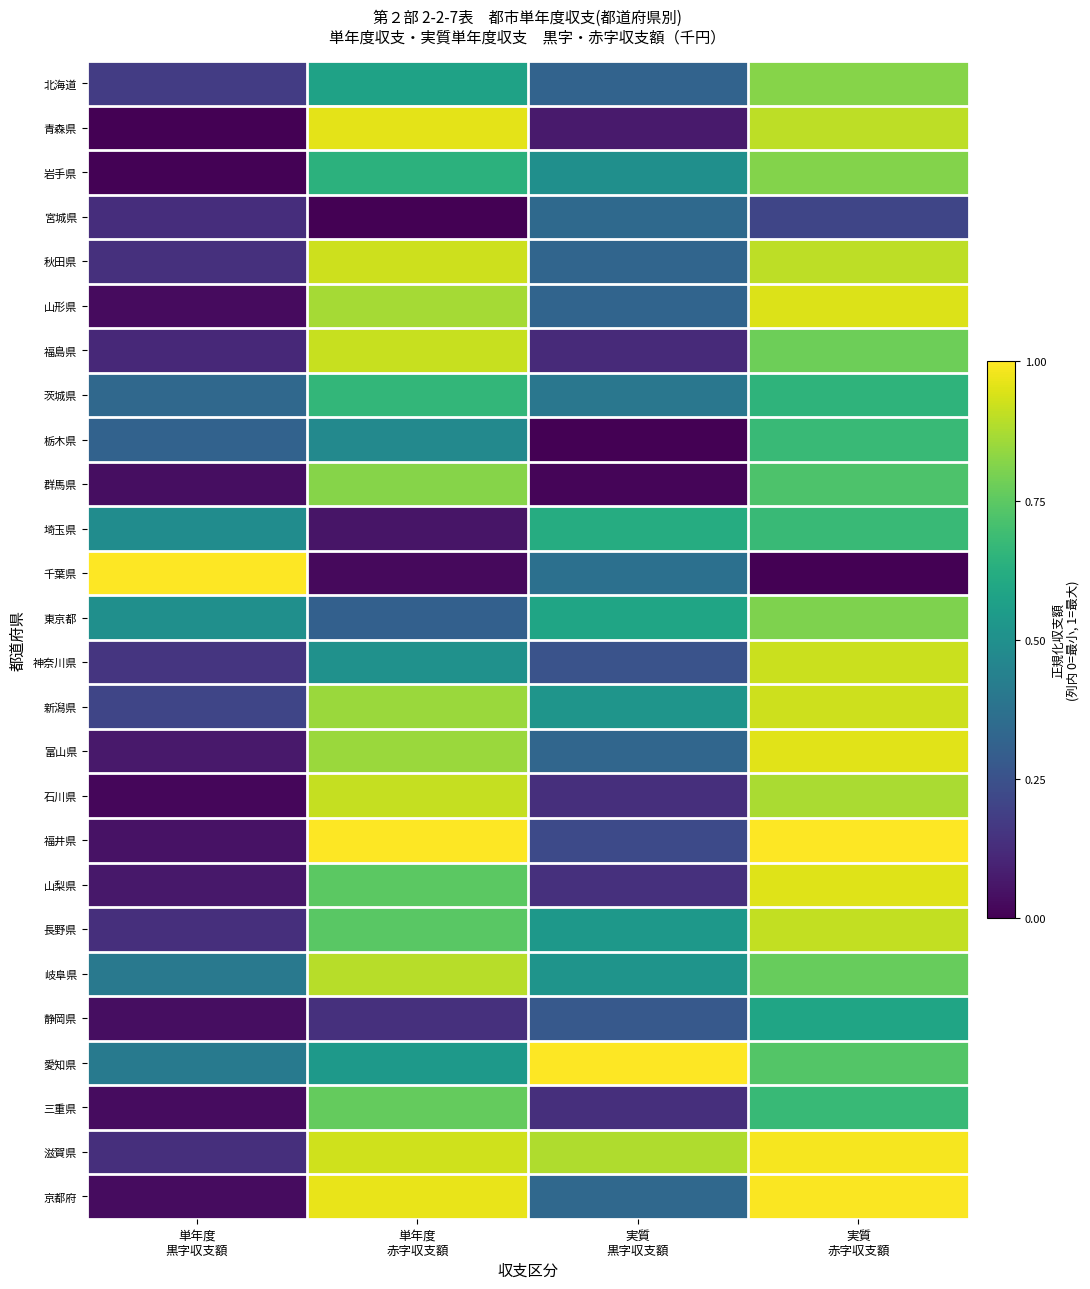

Reading right to left, extract all data points from this chart.

北海道: 実質
赤字収支額=0.8	実質
黒字収支額=0.3	単年度
赤字収支額=0.6	単年度
黒字収支額=0.2
青森県: 実質
赤字収支額=0.9	実質
黒字収支額=0.1	単年度
赤字収支額=1.0	単年度
黒字収支額=0.0
岩手県: 実質
赤字収支額=0.8	実質
黒字収支額=0.5	単年度
赤字収支額=0.6	単年度
黒字収支額=0.0
宮城県: 実質
赤字収支額=0.2	実質
黒字収支額=0.3	単年度
赤字収支額=0.0	単年度
黒字収支額=0.1
秋田県: 実質
赤字収支額=0.9	実質
黒字収支額=0.3	単年度
赤字収支額=0.9	単年度
黒字収支額=0.1
山形県: 実質
赤字収支額=0.9	実質
黒字収支額=0.3	単年度
赤字収支額=0.9	単年度
黒字収支額=0.0
福島県: 実質
赤字収支額=0.8	実質
黒字収支額=0.1	単年度
赤字収支額=0.9	単年度
黒字収支額=0.1
茨城県: 実質
赤字収支額=0.7	実質
黒字収支額=0.4	単年度
赤字収支額=0.7	単年度
黒字収支額=0.3
栃木県: 実質
赤字収支額=0.7	実質
黒字収支額=0.0	単年度
赤字収支額=0.5	単年度
黒字収支額=0.3
群馬県: 実質
赤字収支額=0.7	実質
黒字収支額=0.0	単年度
赤字収支額=0.8	単年度
黒字収支額=0.0
埼玉県: 実質
赤字収支額=0.7	実質
黒字収支額=0.6	単年度
赤字収支額=0.1	単年度
黒字収支額=0.5
千葉県: 実質
赤字収支額=0.0	実質
黒字収支額=0.4	単年度
赤字収支額=0.0	単年度
黒字収支額=1.0
東京都: 実質
赤字収支額=0.8	実質
黒字収支額=0.6	単年度
赤字収支額=0.3	単年度
黒字収支額=0.5
神奈川県: 実質
赤字収支額=0.9	実質
黒字収支額=0.3	単年度
赤字収支額=0.5	単年度
黒字収支額=0.2
新潟県: 実質
赤字収支額=0.9	実質
黒字収支額=0.5	単年度
赤字収支額=0.9	単年度
黒字収支額=0.2
富山県: 実質
赤字収支額=1.0	実質
黒字収支額=0.3	単年度
赤字収支額=0.8	単年度
黒字収支額=0.1
石川県: 実質
赤字収支額=0.9	実質
黒字収支額=0.1	単年度
赤字収支額=0.9	単年度
黒字収支額=0.0
福井県: 実質
赤字収支額=1.0	実質
黒字収支額=0.2	単年度
赤字収支額=1.0	単年度
黒字収支額=0.0
山梨県: 実質
赤字収支額=1.0	実質
黒字収支額=0.1	単年度
赤字収支額=0.7	単年度
黒字収支額=0.1
長野県: 実質
赤字収支額=0.9	実質
黒字収支額=0.5	単年度
赤字収支額=0.7	単年度
黒字収支額=0.1
岐阜県: 実質
赤字収支額=0.8	実質
黒字収支額=0.5	単年度
赤字収支額=0.9	単年度
黒字収支額=0.4
静岡県: 実質
赤字収支額=0.6	実質
黒字収支額=0.3	単年度
赤字収支額=0.1	単年度
黒字収支額=0.0
愛知県: 実質
赤字収支額=0.7	実質
黒字収支額=1.0	単年度
赤字収支額=0.5	単年度
黒字収支額=0.4
三重県: 実質
赤字収支額=0.7	実質
黒字収支額=0.1	単年度
赤字収支額=0.8	単年度
黒字収支額=0.0
滋賀県: 実質
赤字収支額=1.0	実質
黒字収支額=0.9	単年度
赤字収支額=0.9	単年度
黒字収支額=0.1
京都府: 実質
赤字収支額=1.0	実質
黒字収支額=0.3	単年度
赤字収支額=1.0	単年度
黒字収支額=0.0